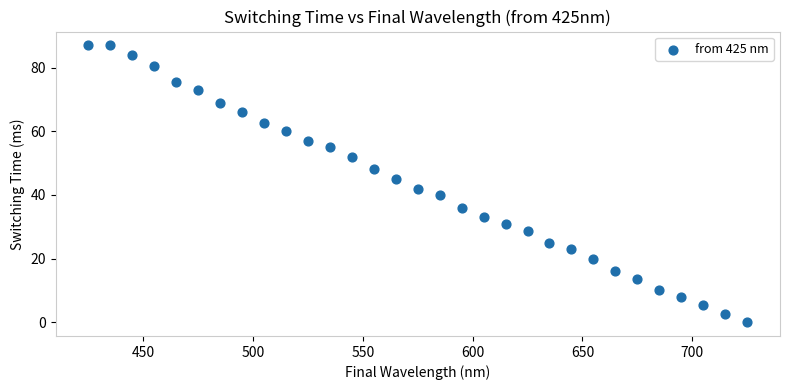

What Y value in the scatter plot is closest to 43?

42.0